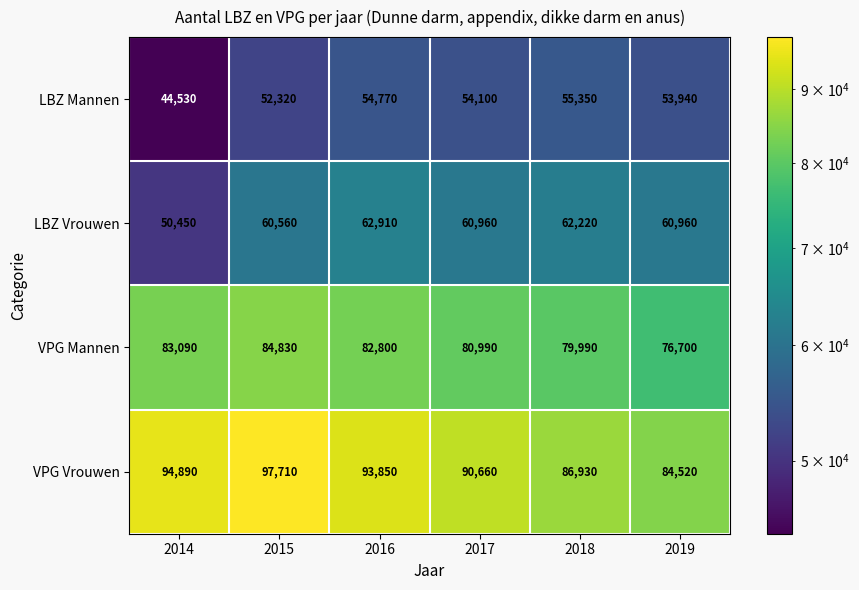

What is the smallest value displayed?

44530